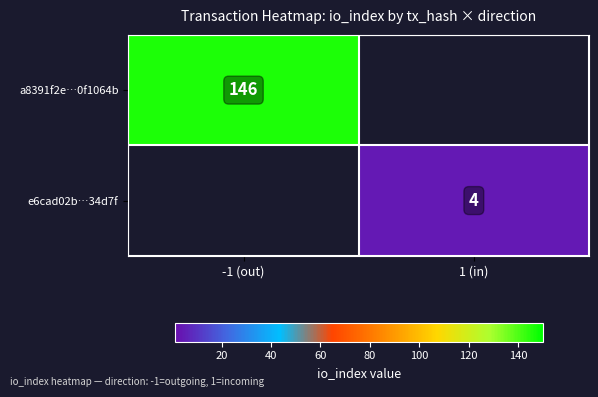

The value of a8391f2e…0f1064b at -1 (out) is 146. True or false?

True